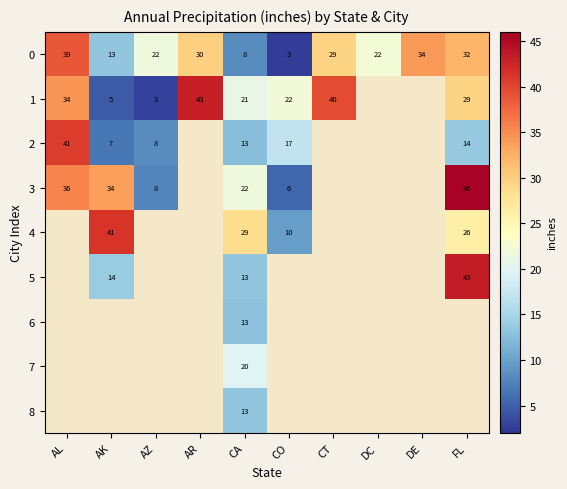

Rank the series at CA from lowest to highest value.

0, 2, 6, 8, 5, 7, 1, 3, 4